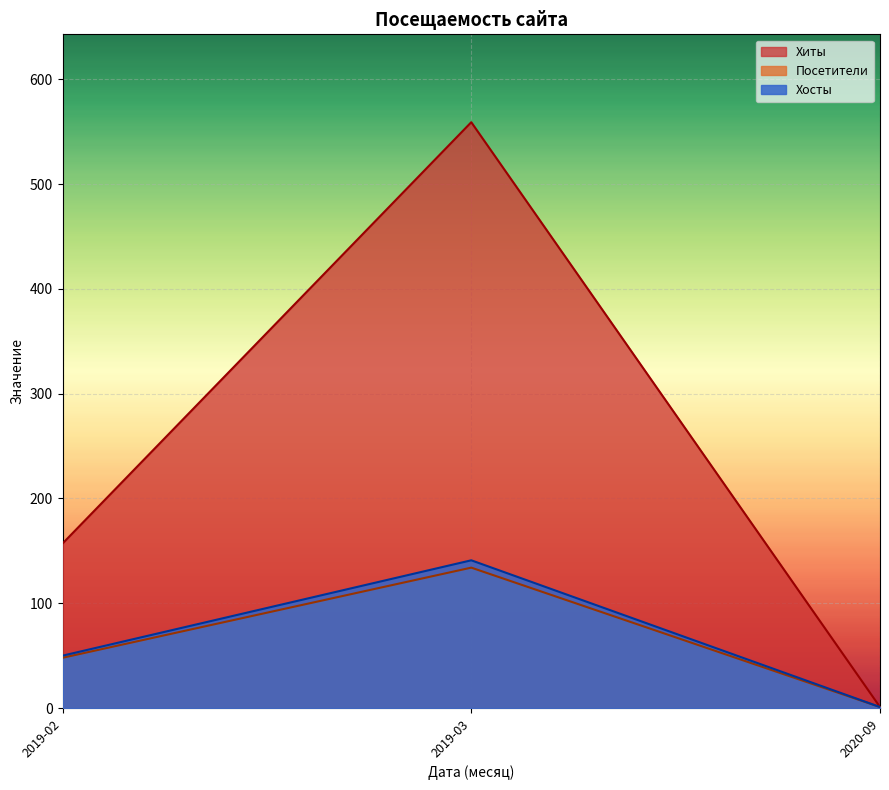

How many categories are shown in the chart?

3